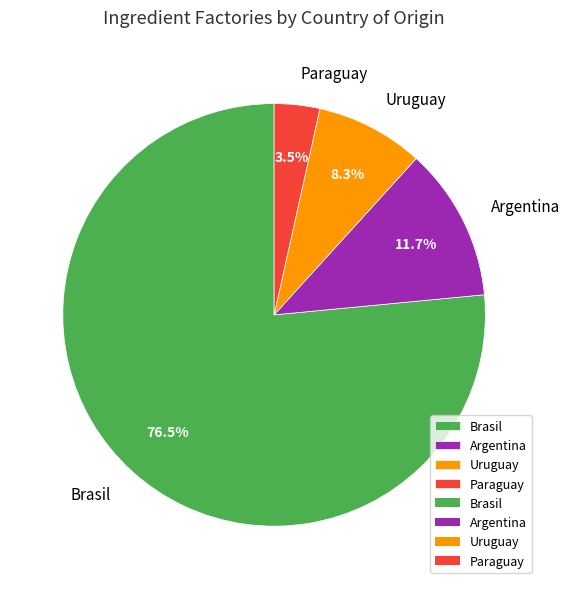

Which has a higher value, Uruguay or Brasil?

Brasil